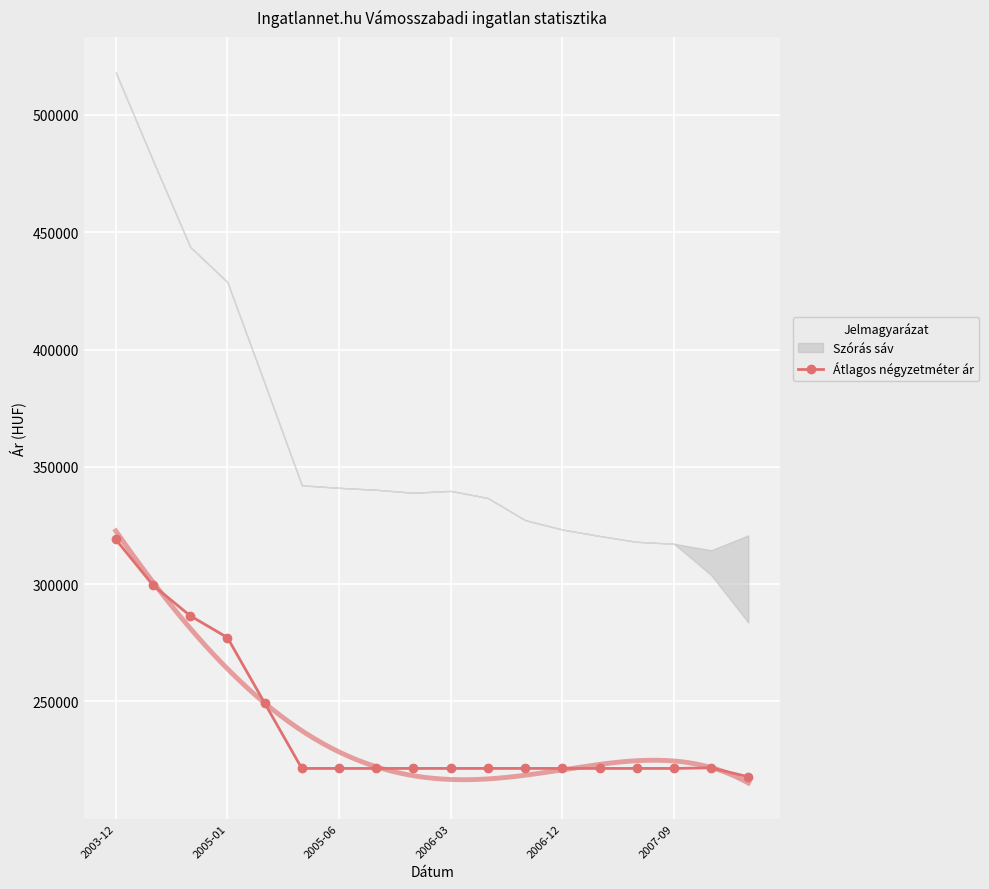

What is the label of the 15th point from the left?

14